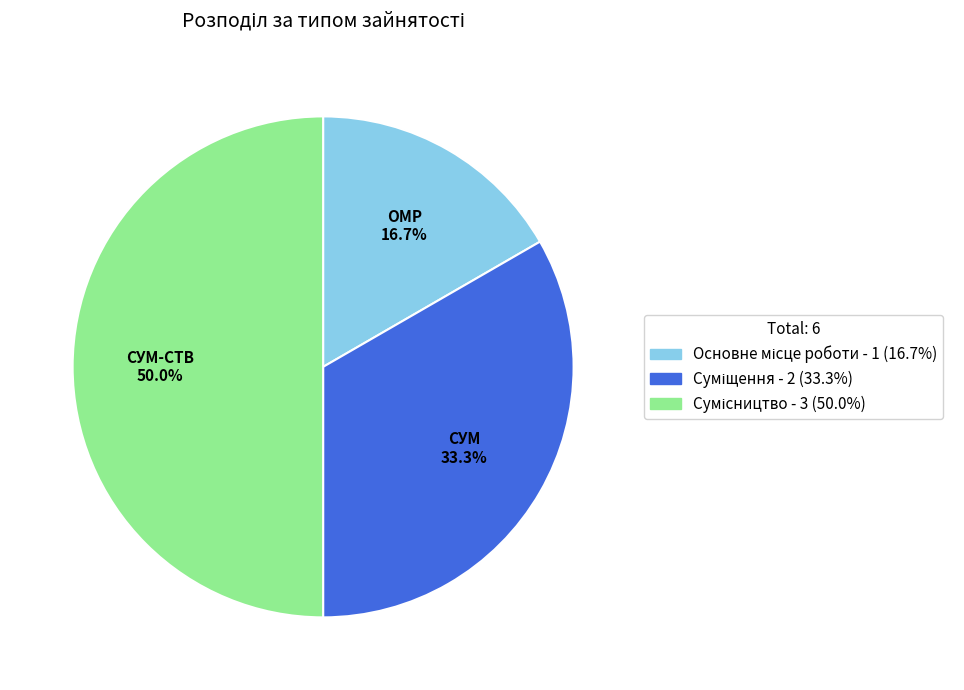

How many slices are in this pie chart?

3